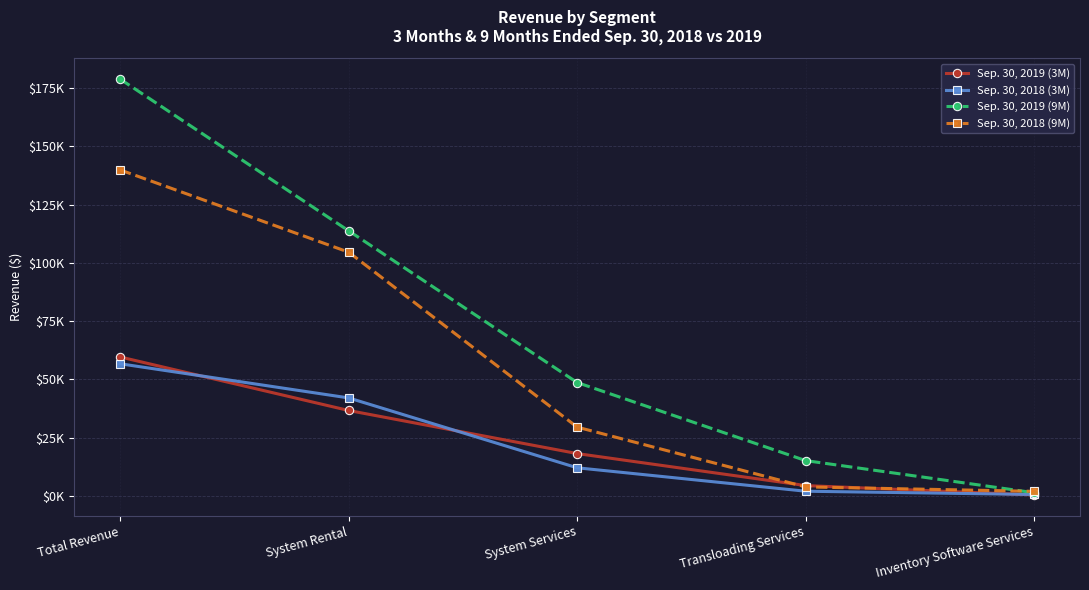

Reading right to left, extract all data points from this chart.

Sep. 30, 2019 (3M): 396	4417	18153	36638	59604
Sep. 30, 2018 (3M): 602	2000	12053	42031	56686
Sep. 30, 2019 (9M): 1351	15131	48621	113726	178829
Sep. 30, 2018 (9M): 1950	3847	29499	104563	139859